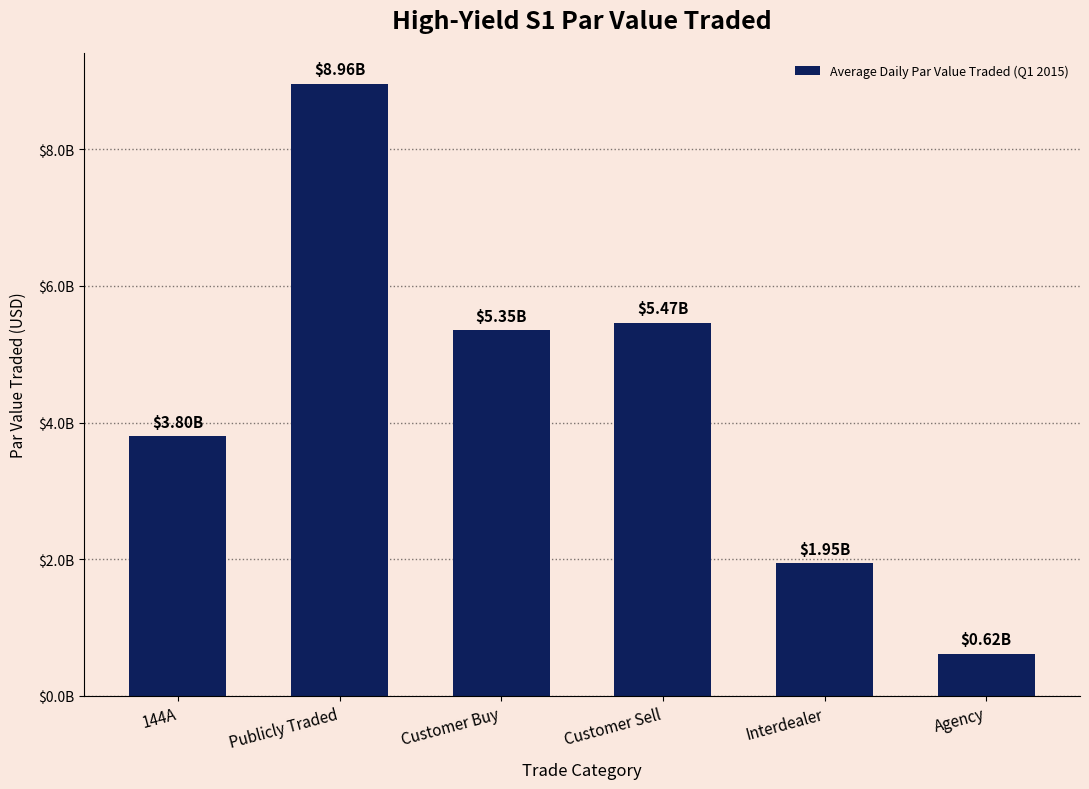

Does the chart contain any negative values?

No